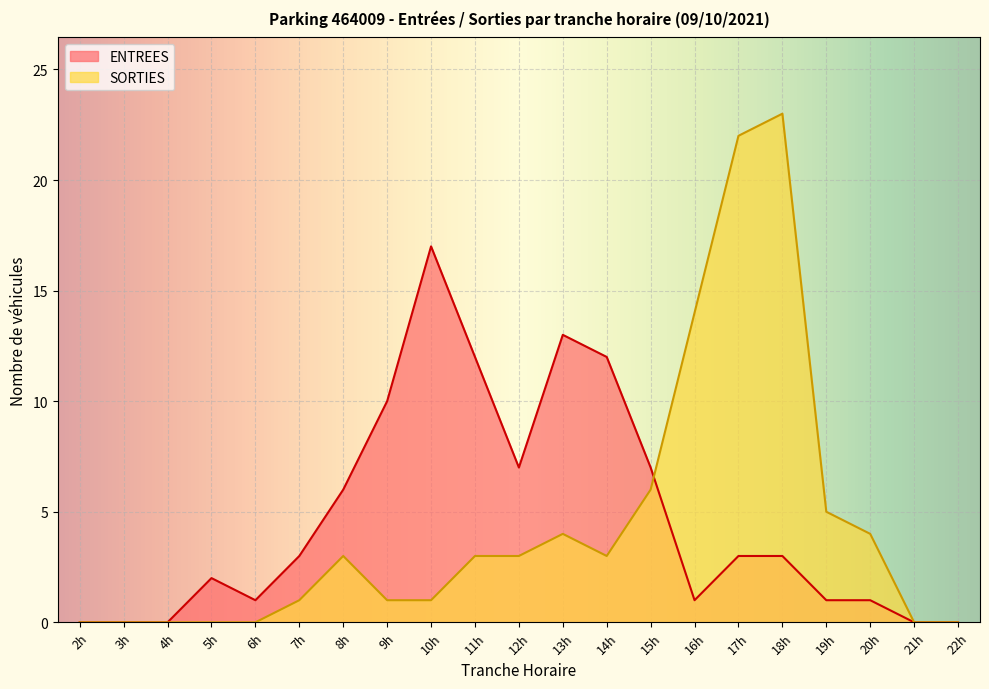

In ENTREES, how many points are lower than both neighbors (excluding endpoints)?

3